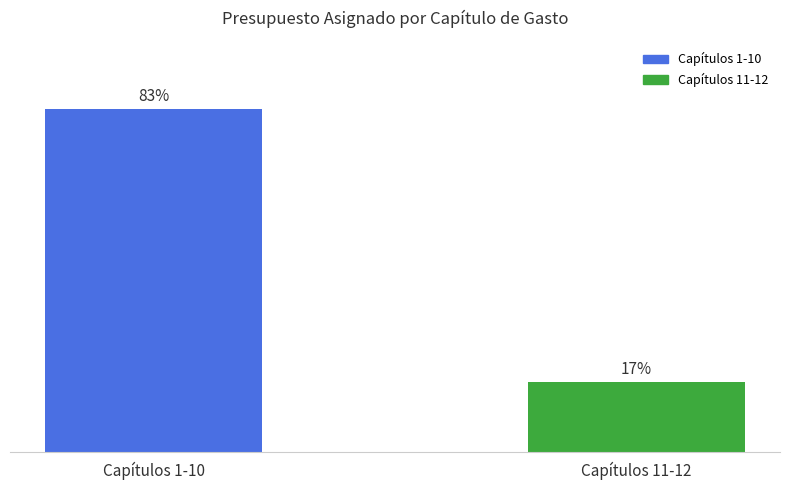

At which category does the chart reach its peak across all series?

Capítulos 1-10